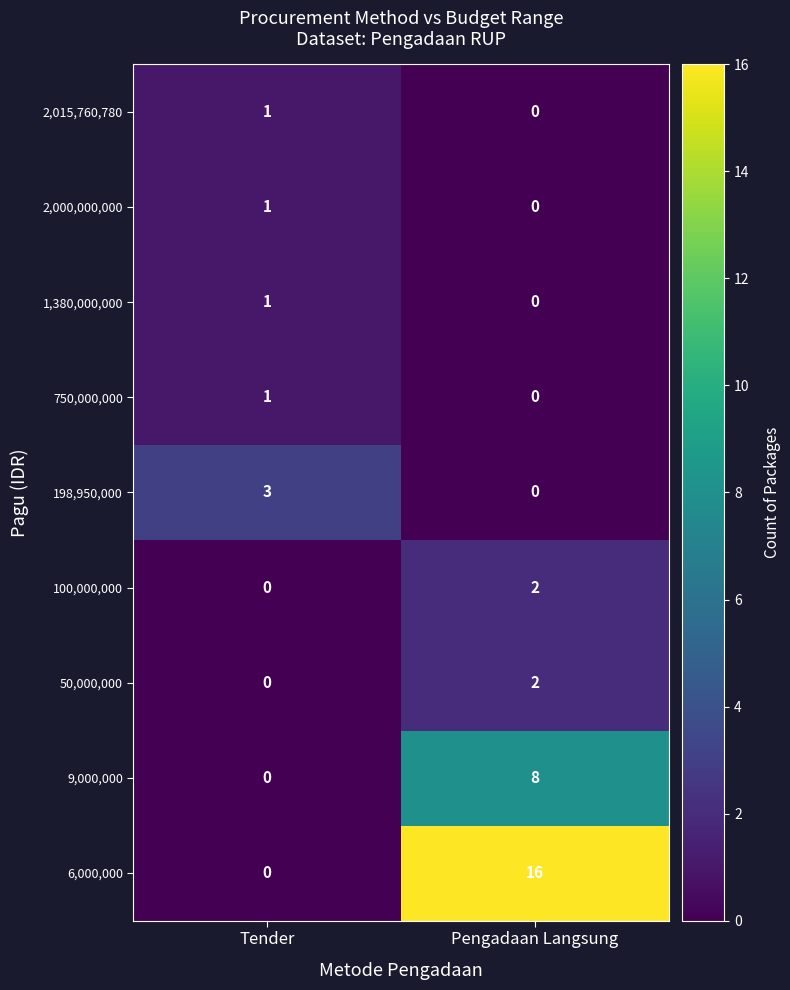

Which series has the widest spread of values?

6,000,000